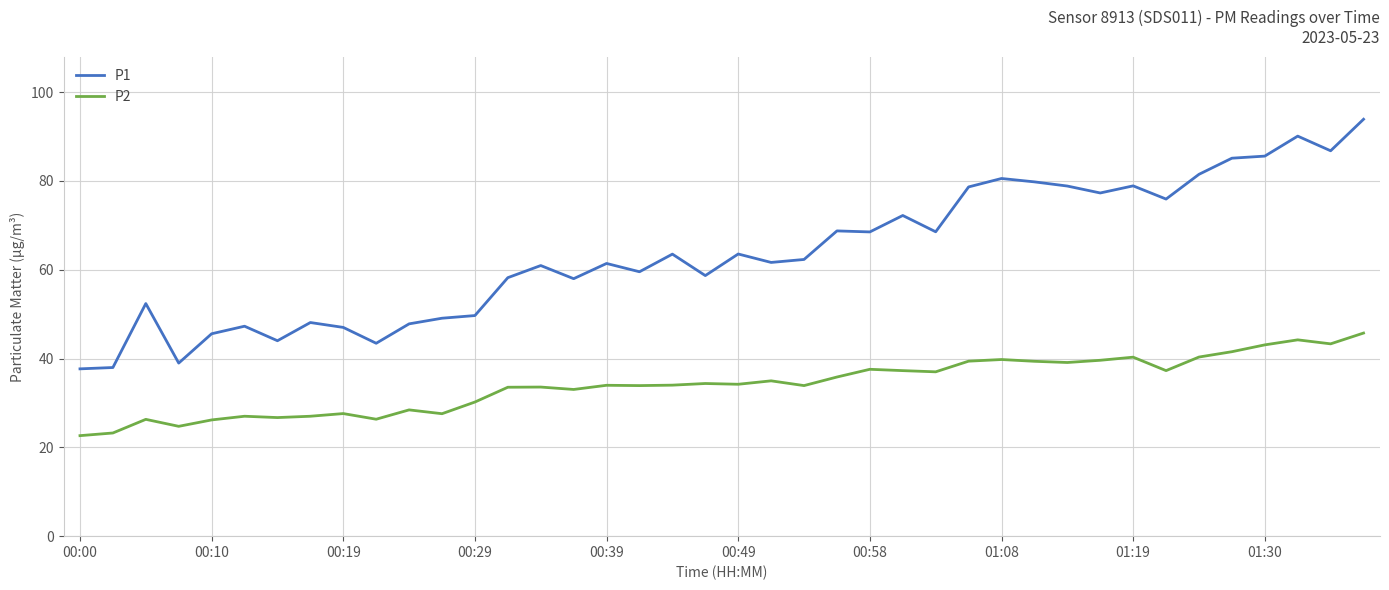

True or false: P2 and P1 intersect in this chart.

False